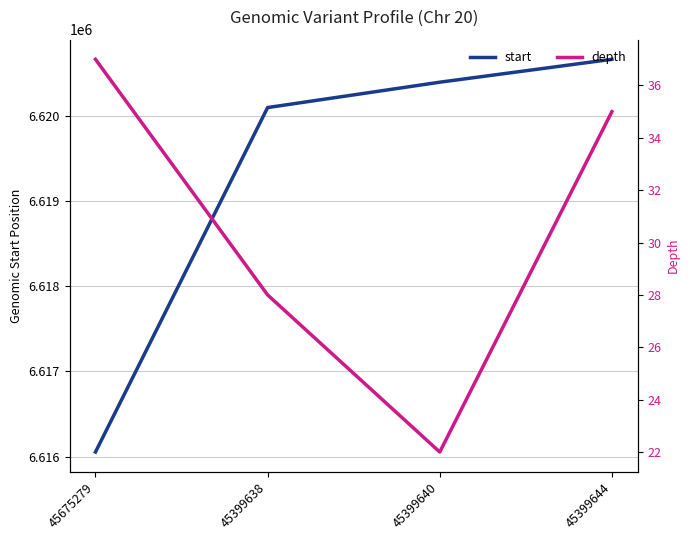

Which has a higher value, 45399640 or 45399644?

45399644